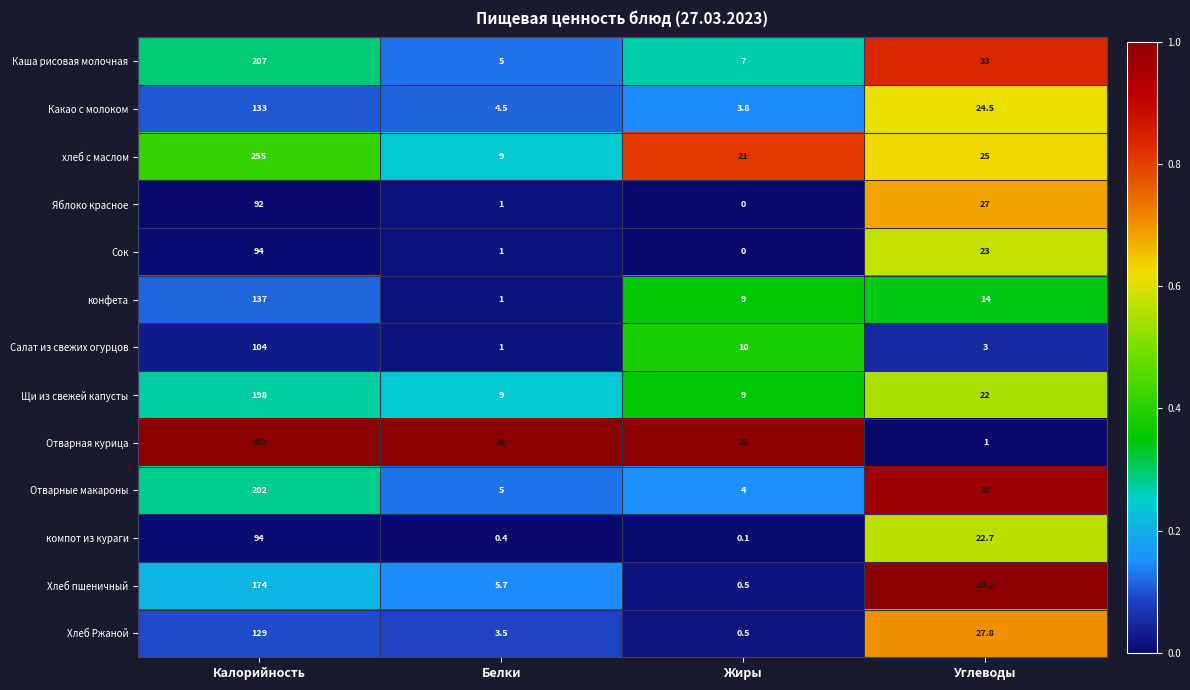

Which series has the largest total across all categories?

Отварная курица